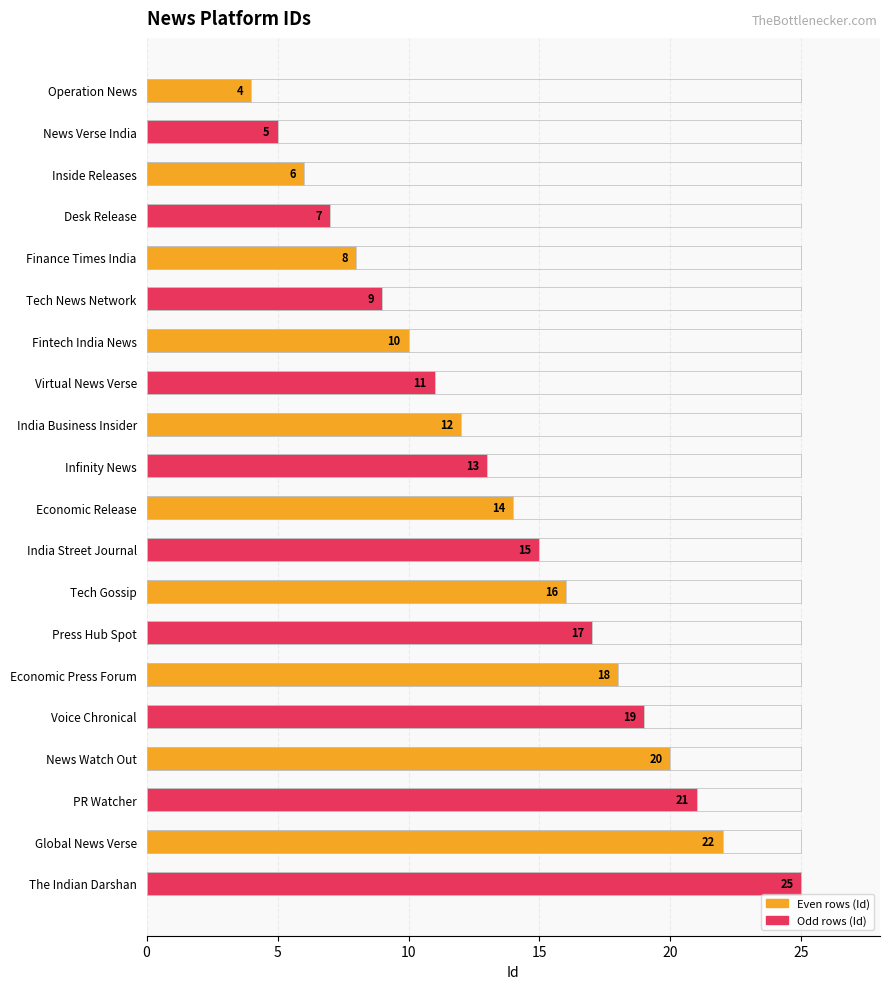

What is the difference between the second highest and second lowest values?

17